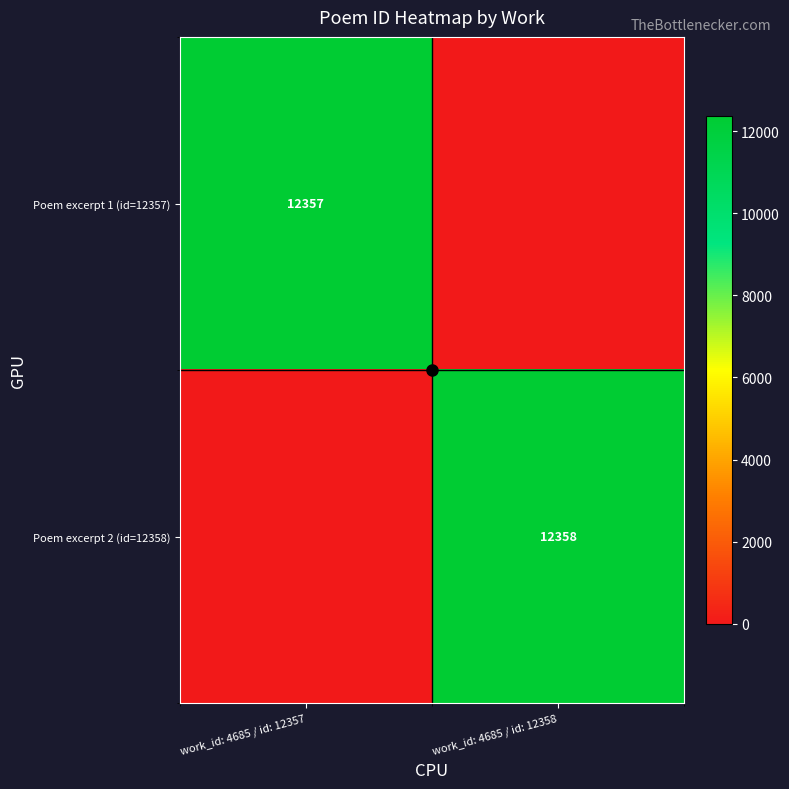

Where is Poem excerpt 2 (id=12358) nearest to the value 6179?

work_id: 4685 / id: 12357